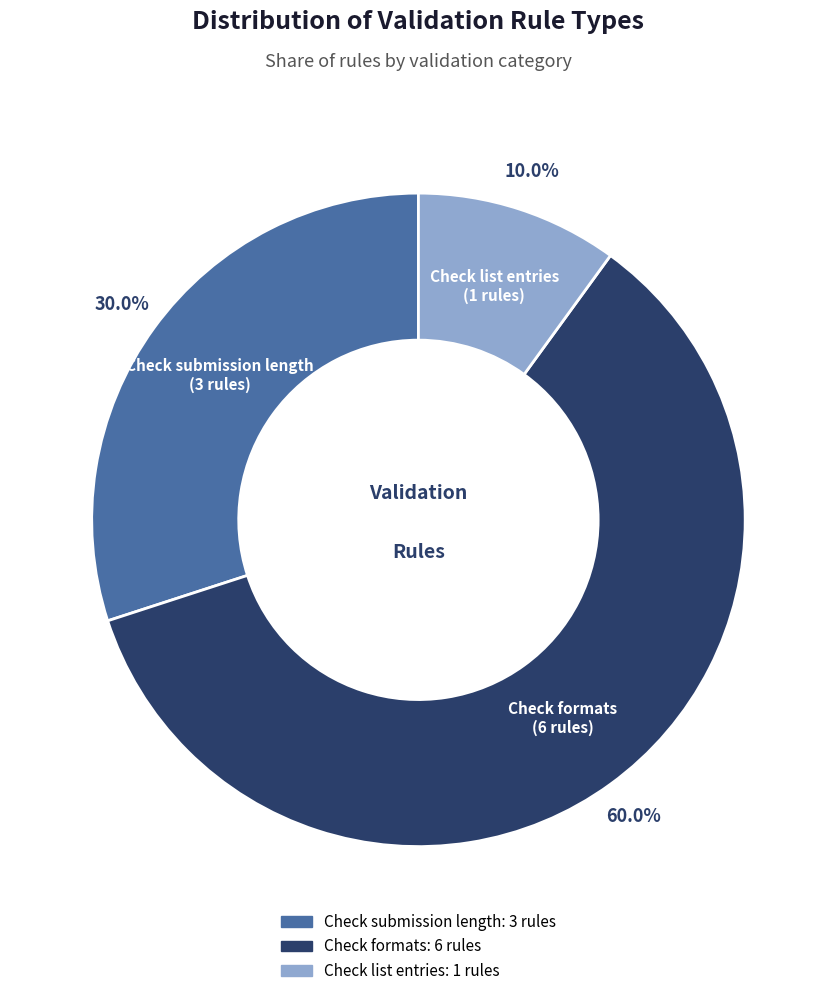

The Check submission length slice represents 44% of the pie. True or false?

False